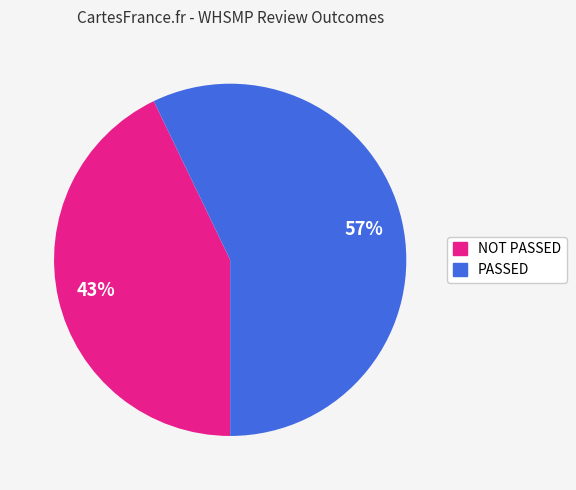

To the nearest percent, what percentage of the pie is NOT PASSED?

43%